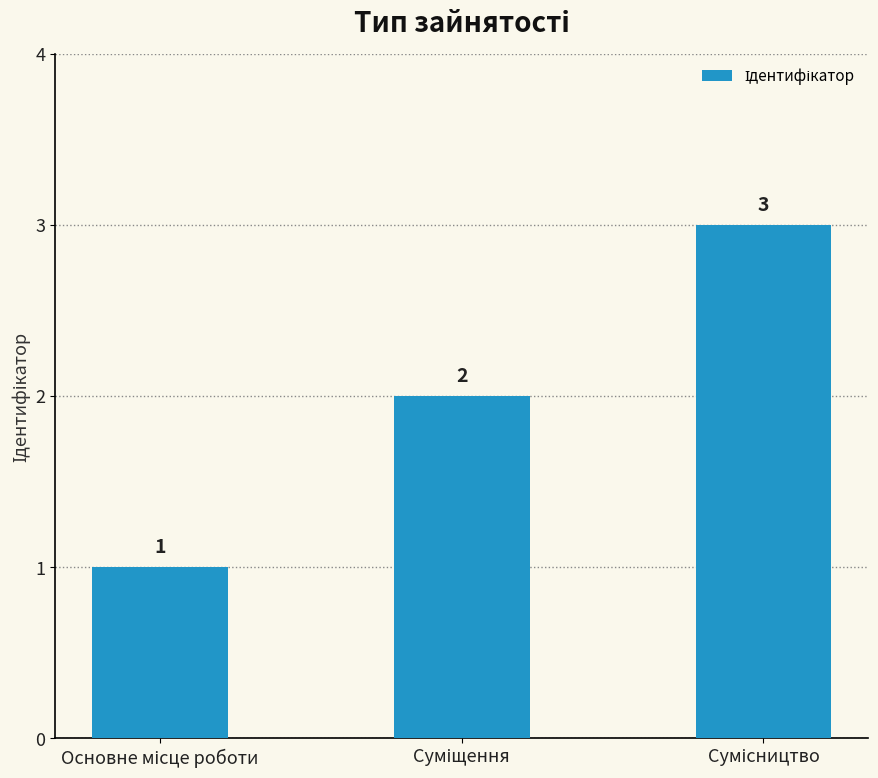

What is the value of the 3rd bar from the left?

3